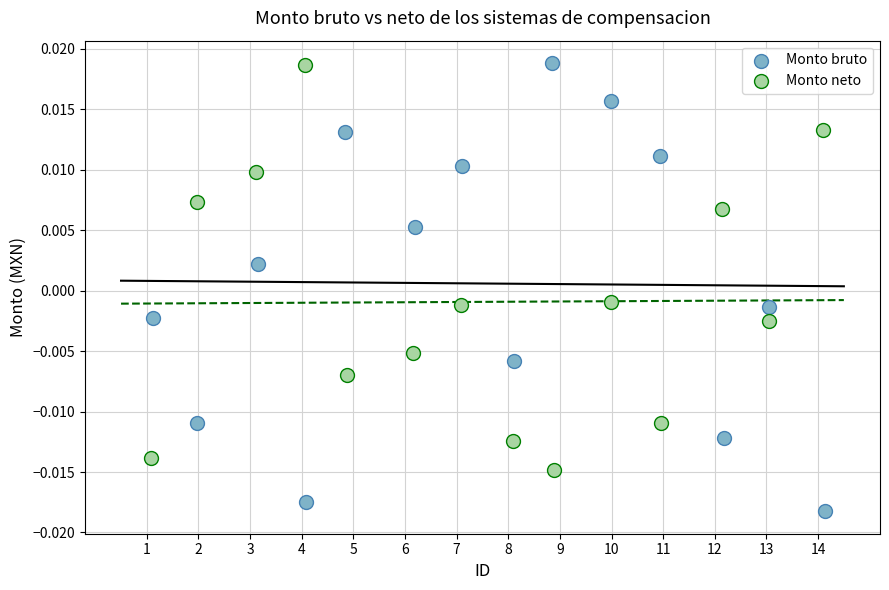

Which series reaches the minimum Y coordinate?

Monto bruto